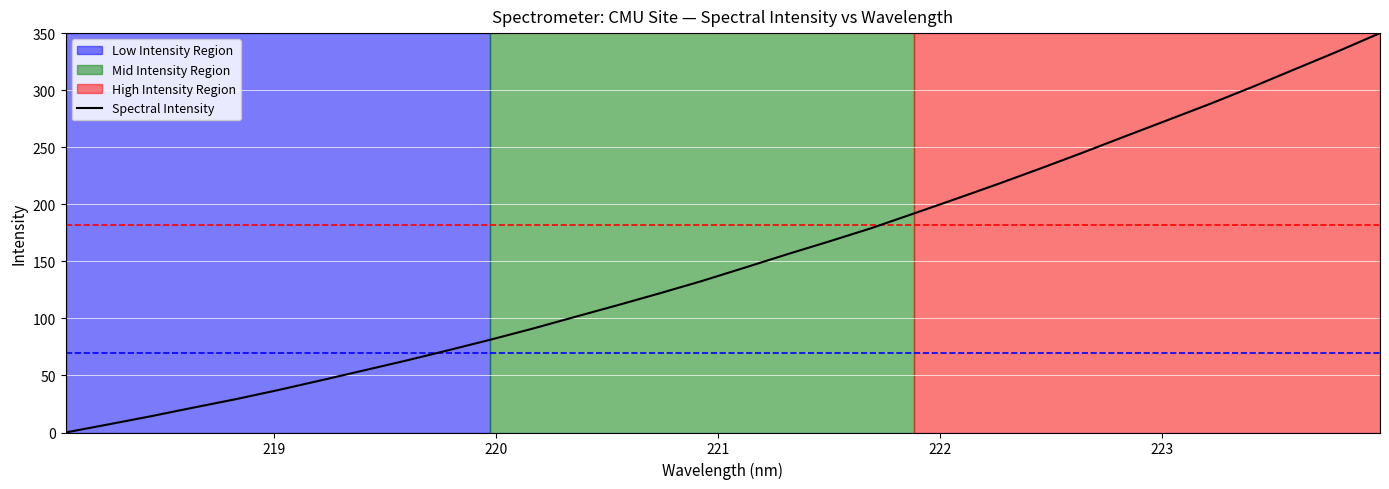

What is the difference between the maximum and second lowest values?

343.0